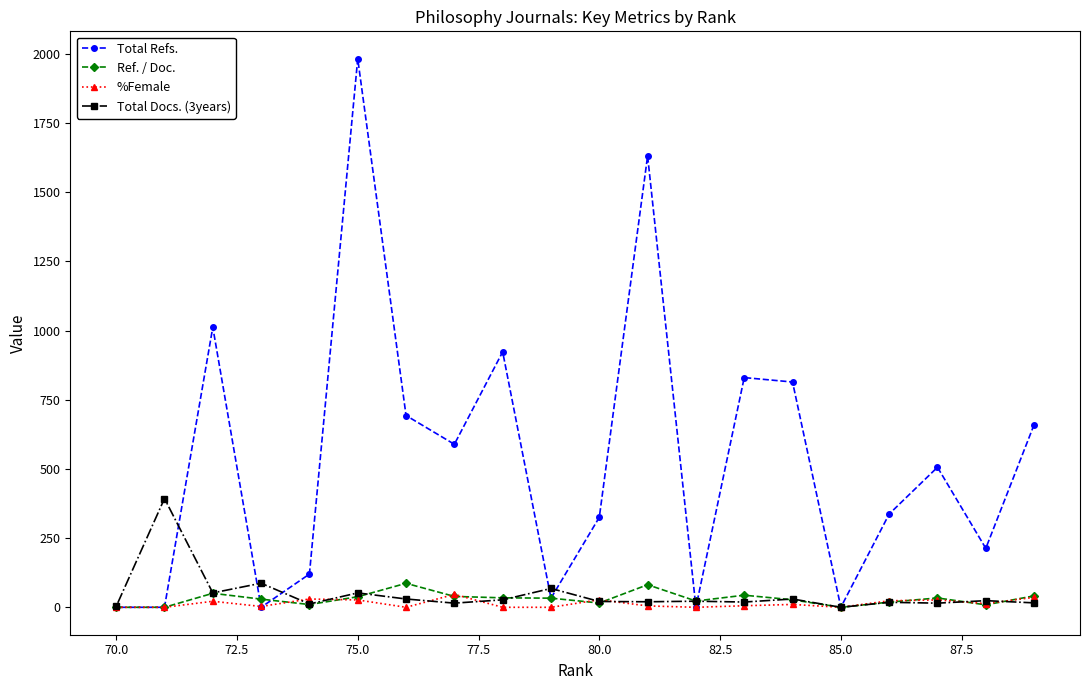

Which series has the largest total across all categories?

Total Refs.